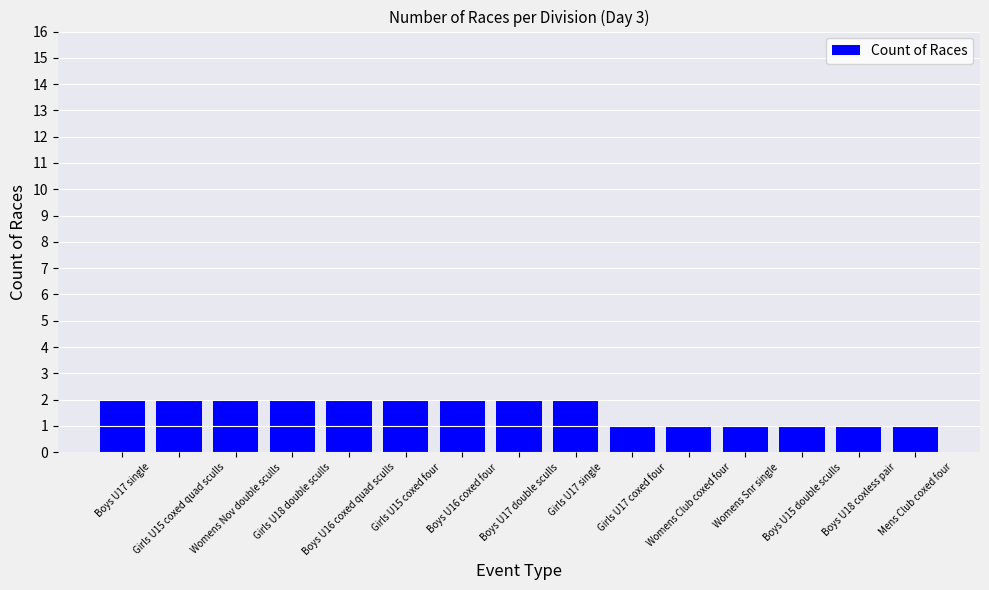

What is the sum of all values?

24